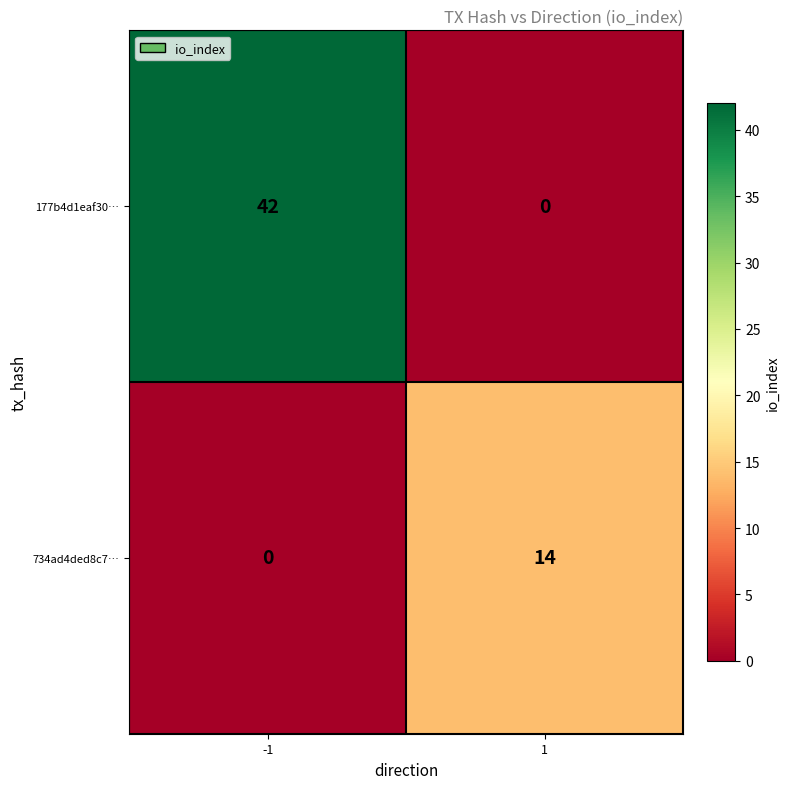

What is the highest value of the 734ad4ded8c7… series?

14